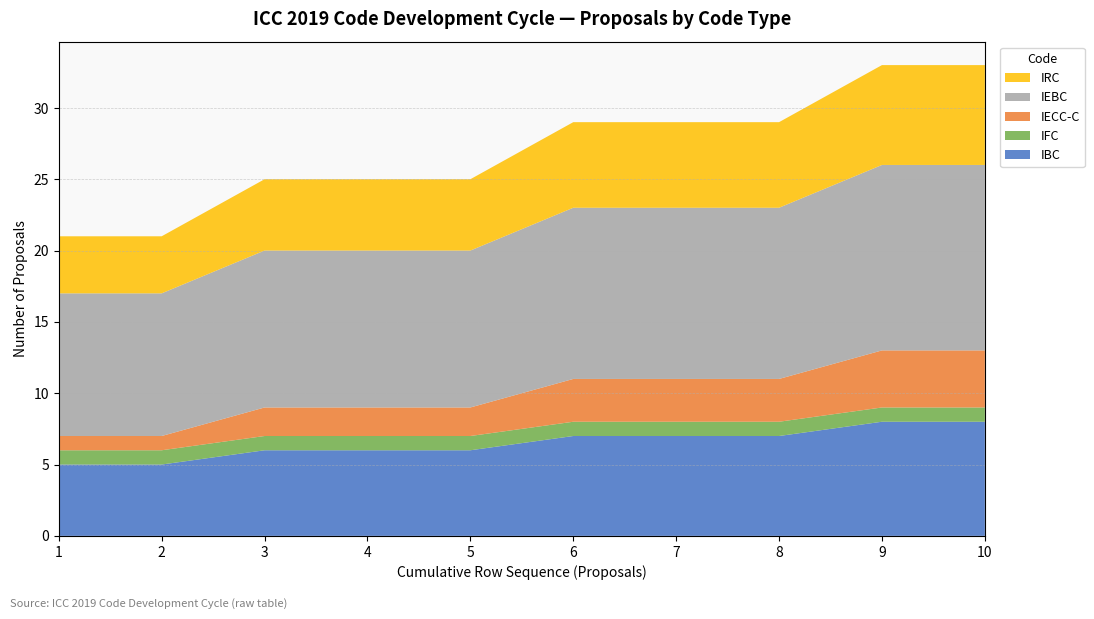

What is the maximum value for IBC?

8